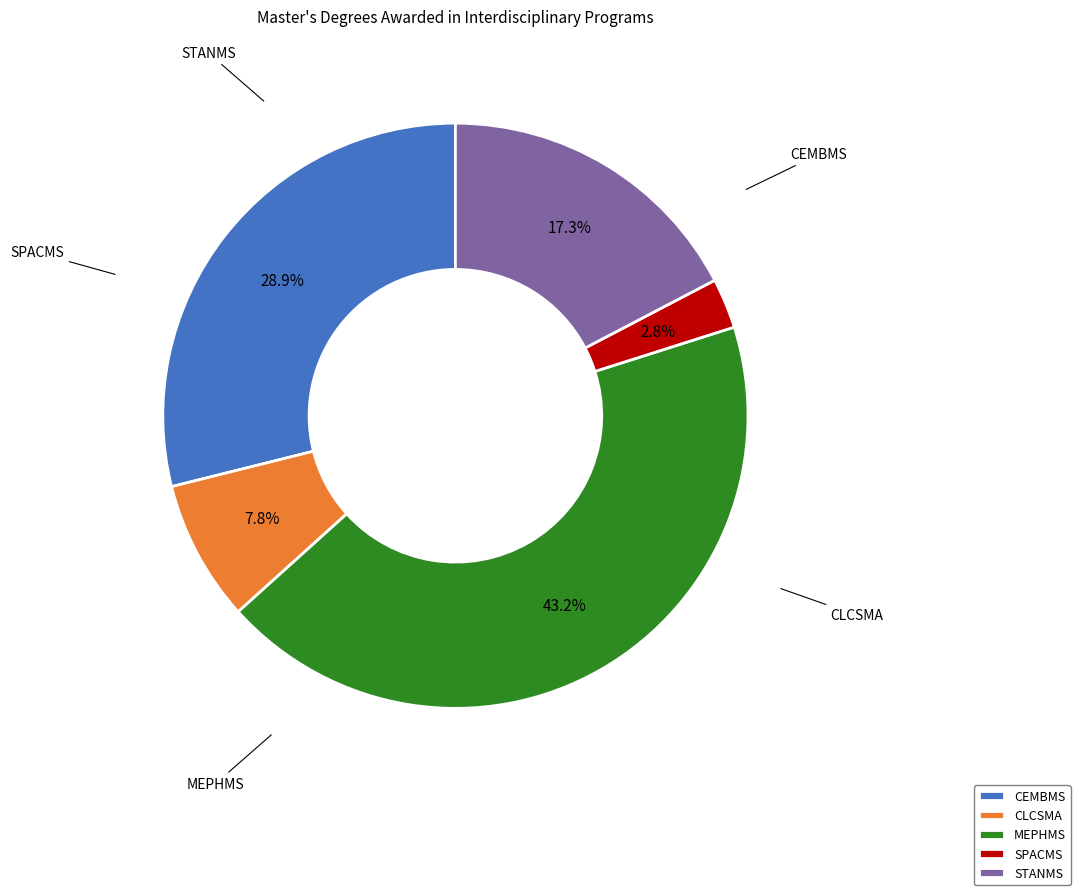

Which category has the smallest portion of the pie?

SPACMS